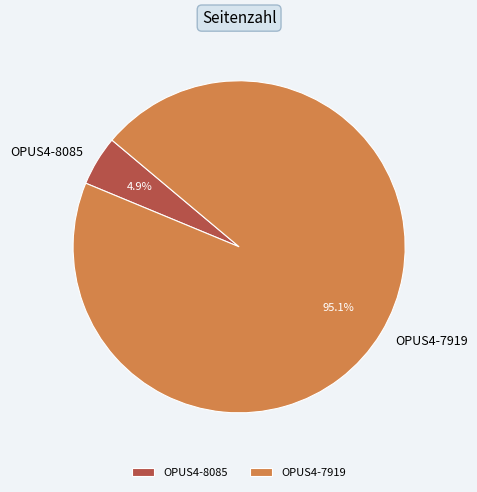

How many slices are in this pie chart?

2